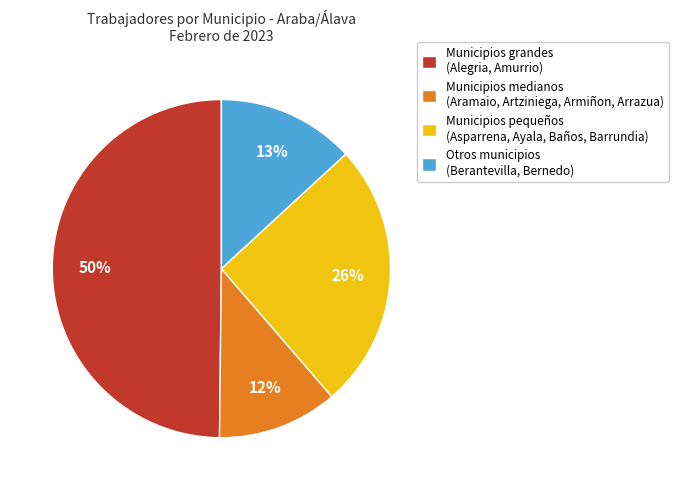

How many slices are in this pie chart?

4